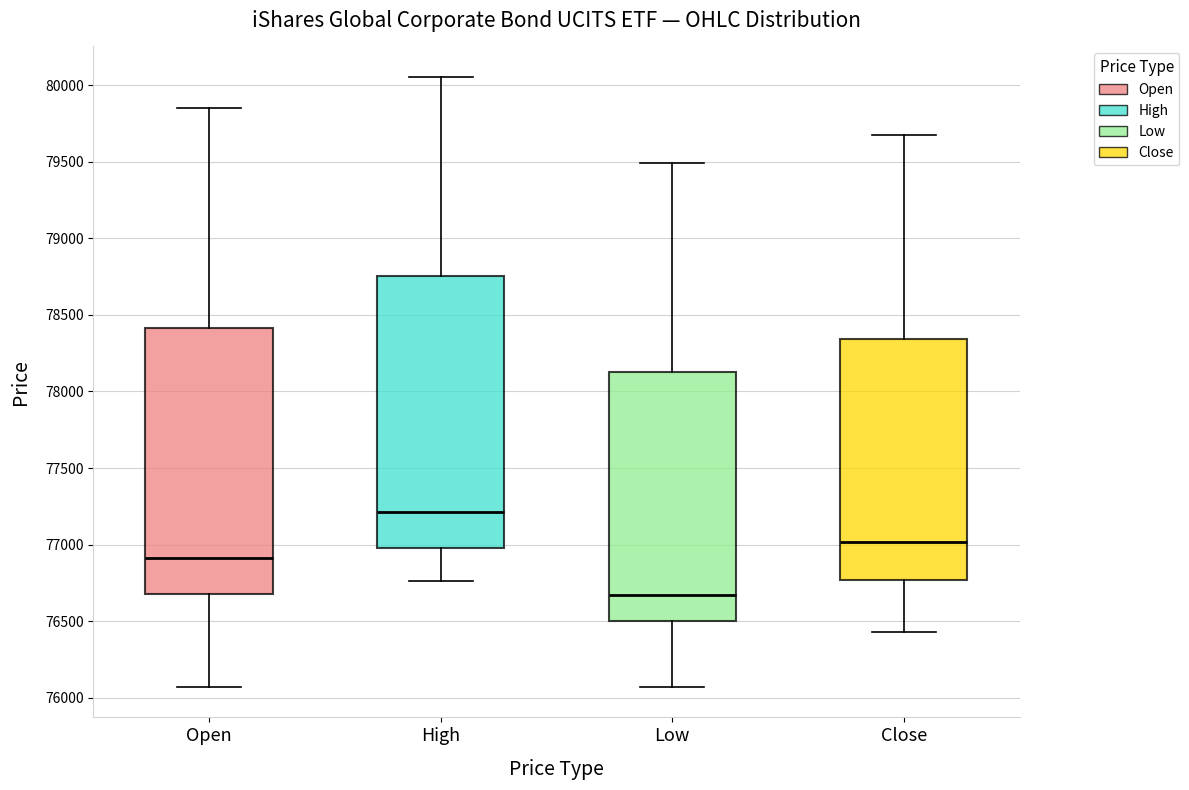

Where does the upper whisker of the box for High end on the y-axis? The values are not printed on the chart, so give them approximately, as read against the axis.

80050